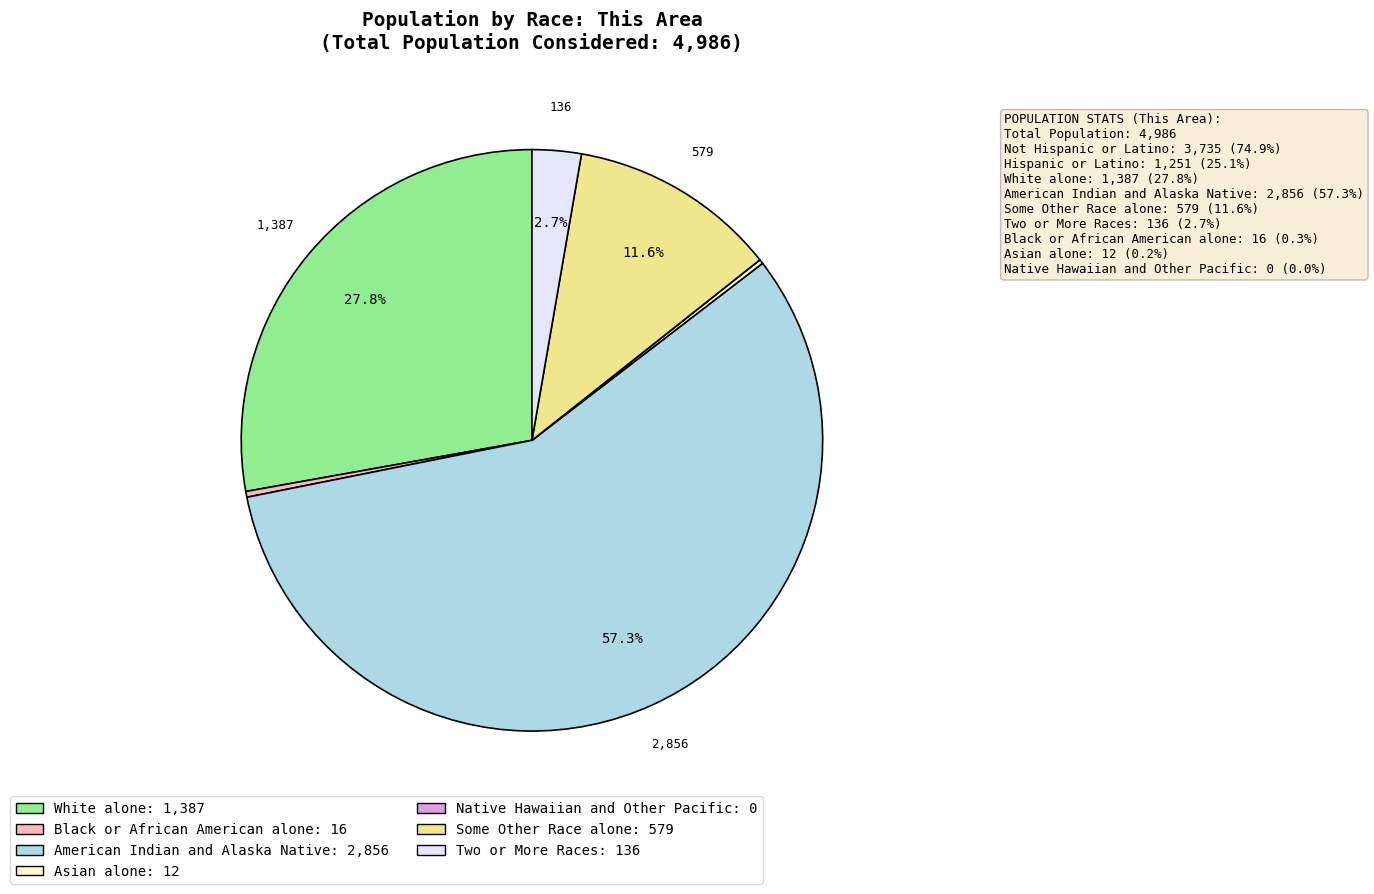

Does any single category account for the majority?

Yes